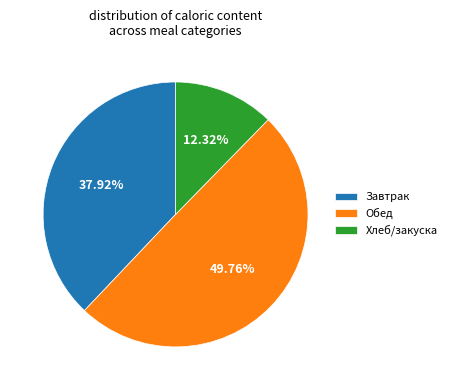

Between Завтрак and Обед, which is larger?

Обед